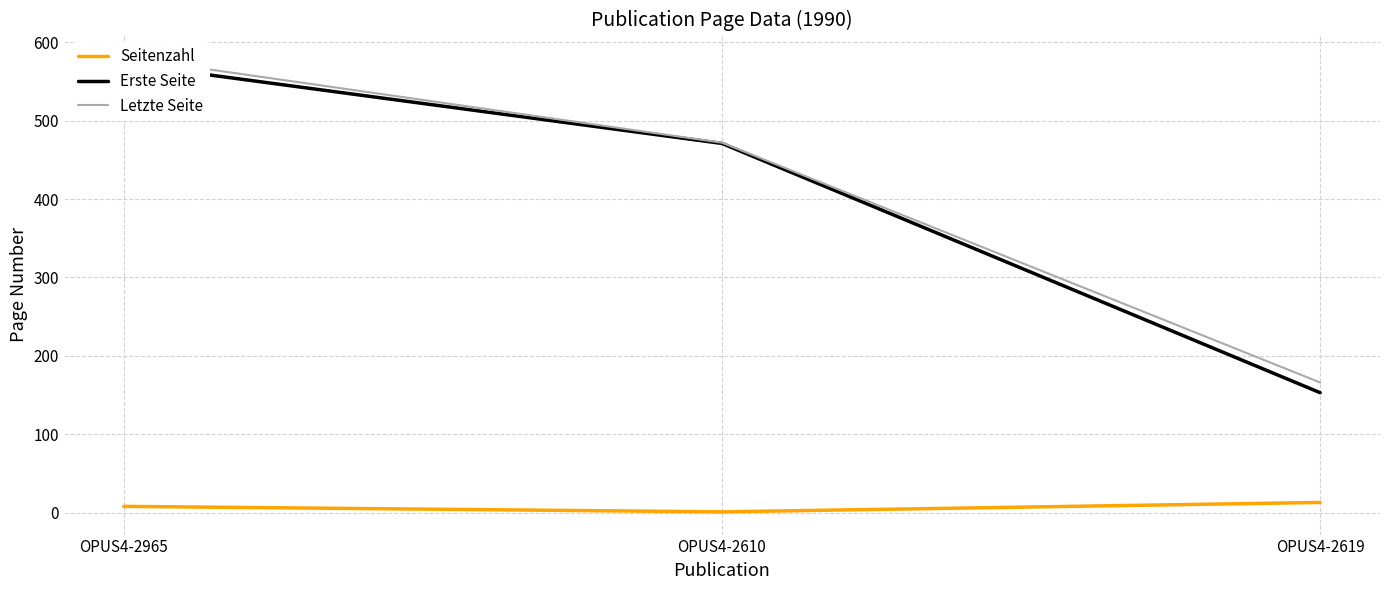

Does the chart have visible grid lines?

Yes